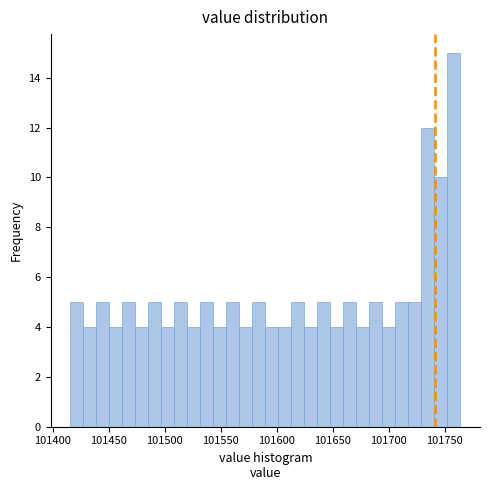

Around what value on the x-axis is the tallest bar? Give the approximate position of its centre, as read against the axis.

101760